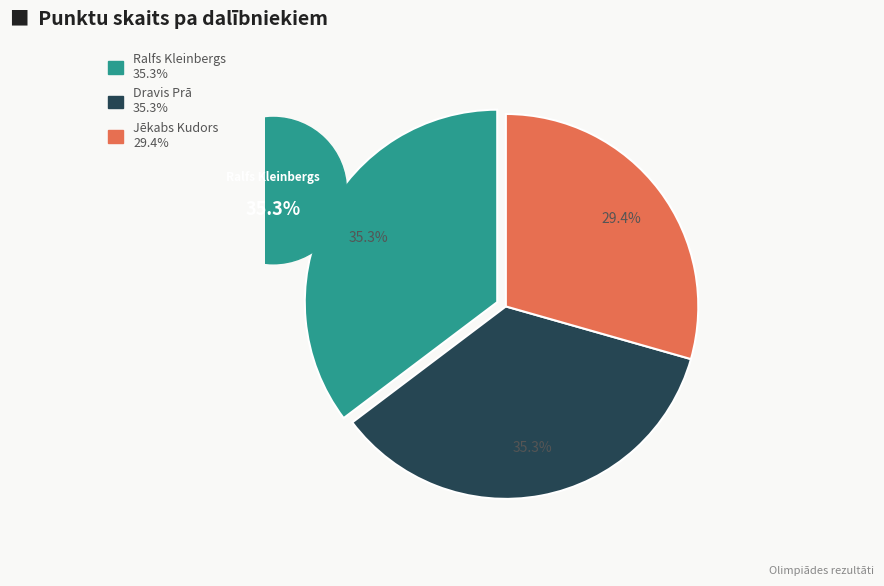

True or false: Ralfs Kleinbergs accounts for 26% of the total.

False